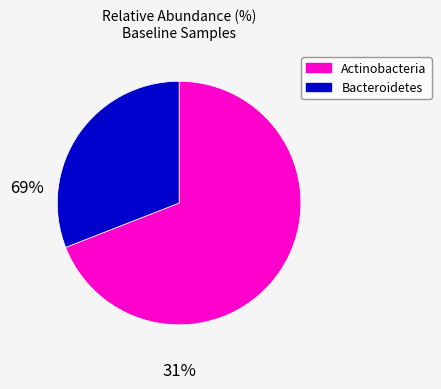

Does any single category account for the majority?

Yes